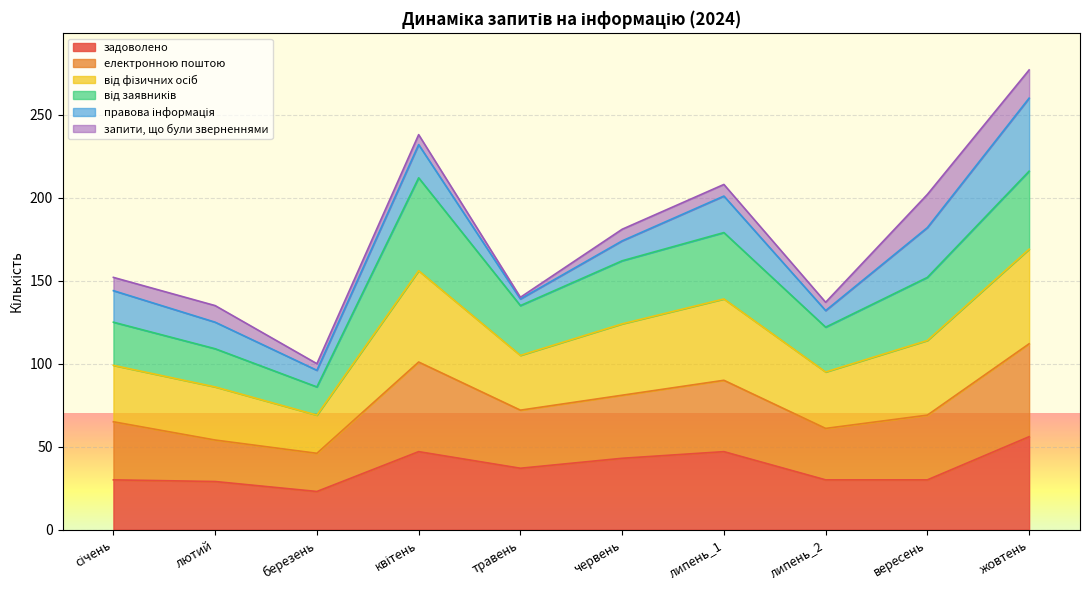

Where is the first local maximum for електронною поштою?

квітень